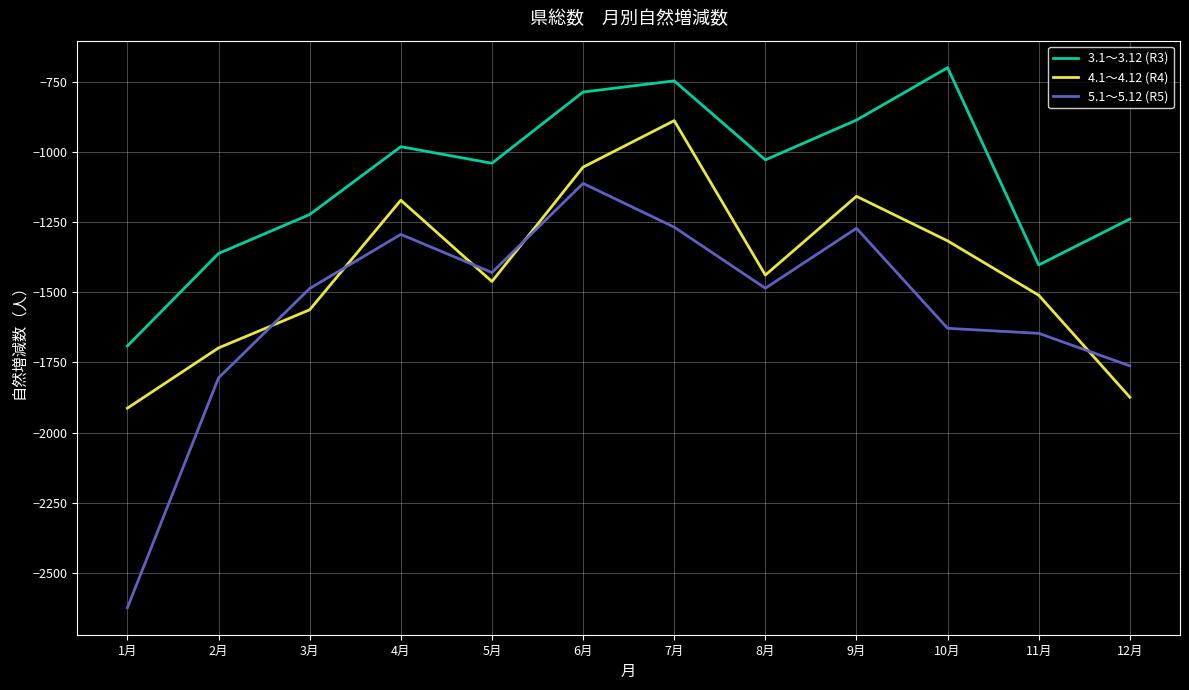

Does the chart have visible grid lines?

Yes